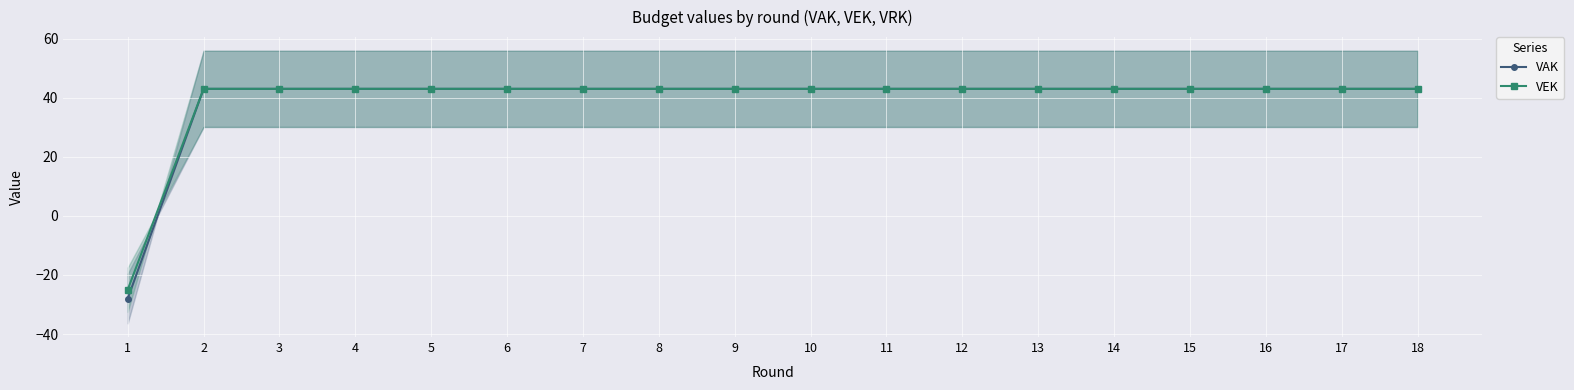

Is the value of VEK at 14 greater than the value of VAK at 7?

No